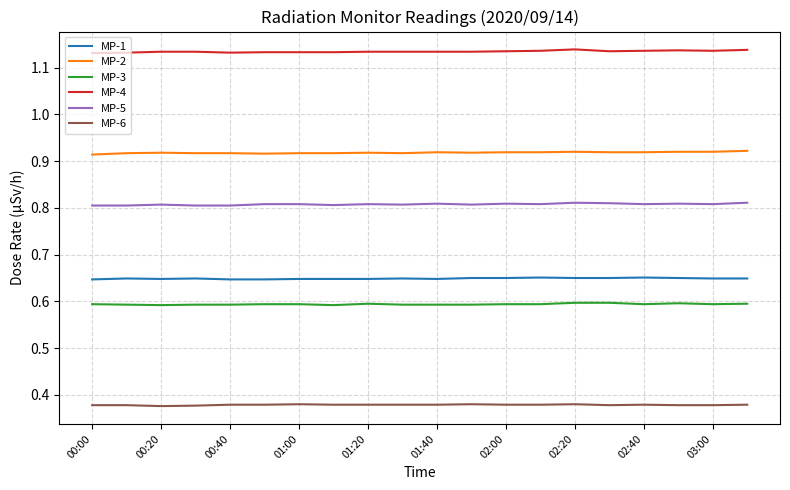

Which series has the largest total across all categories?

MP-4